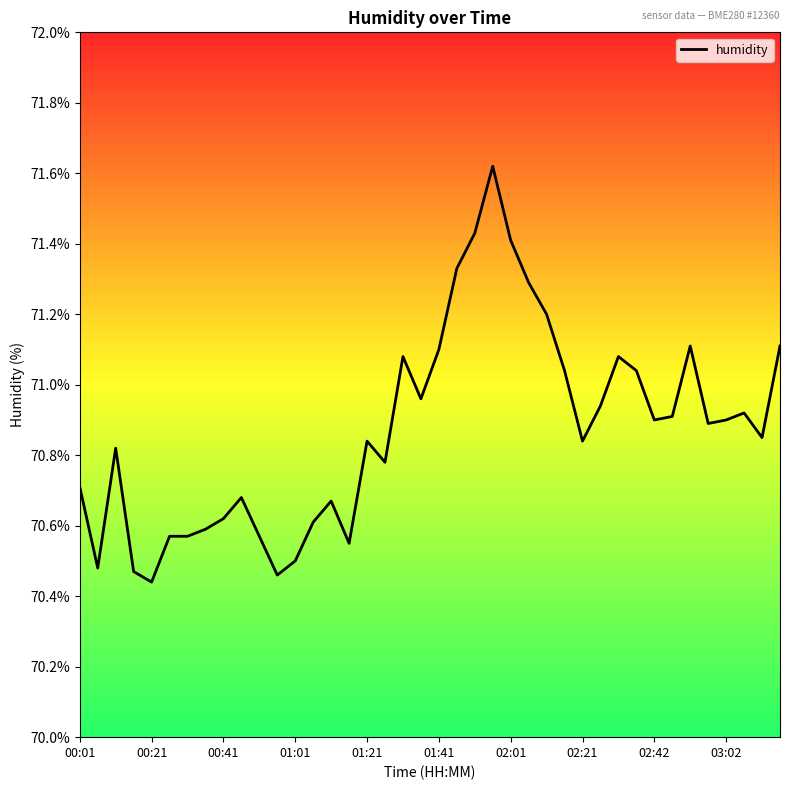

What is the difference between the maximum and minimum values?

1.2